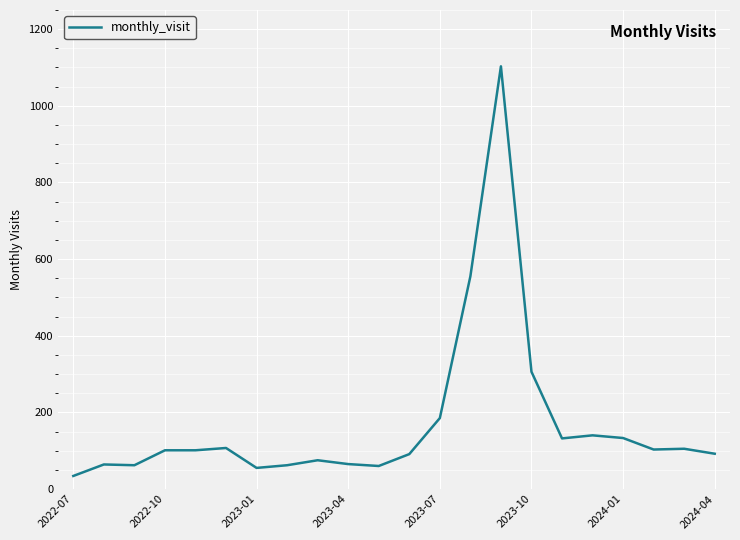

What is the difference between the second highest and second lowest values?

500